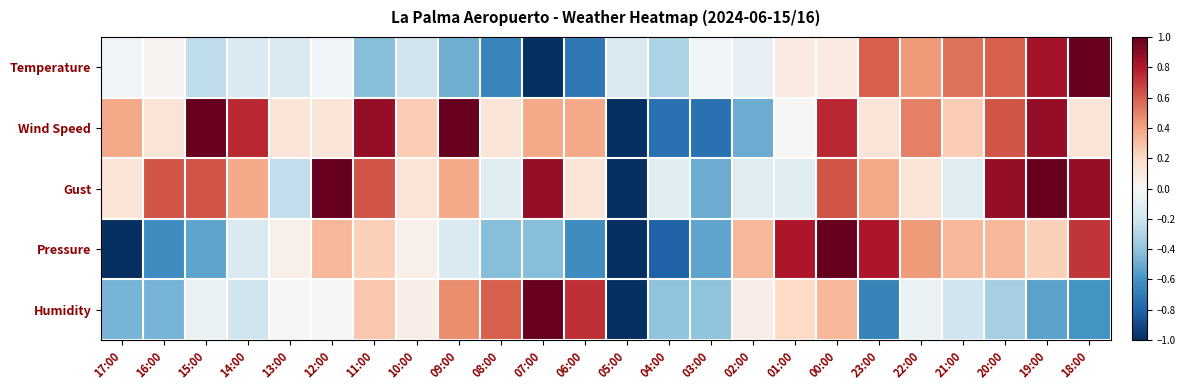

Reading left to right, what are all the values shown in this chart?

Temperature: 17:00=-0.0	16:00=0.0	15:00=-0.3	14:00=-0.1	13:00=-0.1	12:00=-0.0	11:00=-0.4	10:00=-0.2	09:00=-0.5	08:00=-0.7	07:00=-1.0	06:00=-0.7	05:00=-0.1	04:00=-0.3	03:00=-0.0	02:00=-0.1	01:00=0.1	00:00=0.1	23:00=0.6	22:00=0.4	21:00=0.5	20:00=0.6	19:00=0.8	18:00=1.0
Wind Speed: 17:00=0.4	16:00=0.1	15:00=1.0	14:00=0.8	13:00=0.1	12:00=0.1	11:00=0.9	10:00=0.2	09:00=1.0	08:00=0.1	07:00=0.4	06:00=0.4	05:00=-1.0	04:00=-0.8	03:00=-0.8	02:00=-0.5	01:00=0.0	00:00=0.8	23:00=0.1	22:00=0.5	21:00=0.2	20:00=0.6	19:00=0.9	18:00=0.1
Gust: 17:00=0.1	16:00=0.6	15:00=0.6	14:00=0.4	13:00=-0.2	12:00=1.0	11:00=0.6	10:00=0.1	09:00=0.4	08:00=-0.1	07:00=0.9	06:00=0.1	05:00=-1.0	04:00=-0.1	03:00=-0.5	02:00=-0.1	01:00=-0.1	00:00=0.6	23:00=0.4	22:00=0.1	21:00=-0.1	20:00=0.9	19:00=1.0	18:00=0.9
Pressure: 17:00=-1.0	16:00=-0.6	15:00=-0.5	14:00=-0.1	13:00=0.0	12:00=0.3	11:00=0.2	10:00=0.0	09:00=-0.1	08:00=-0.4	07:00=-0.4	06:00=-0.6	05:00=-1.0	04:00=-0.8	03:00=-0.5	02:00=0.3	01:00=0.8	00:00=1.0	23:00=0.8	22:00=0.4	21:00=0.3	20:00=0.3	19:00=0.2	18:00=0.7
Humidity: 17:00=-0.5	16:00=-0.5	15:00=-0.1	14:00=-0.2	13:00=0.0	12:00=0.0	11:00=0.3	10:00=0.1	09:00=0.5	08:00=0.6	07:00=1.0	06:00=0.7	05:00=-1.0	04:00=-0.4	03:00=-0.4	02:00=0.1	01:00=0.2	00:00=0.3	23:00=-0.7	22:00=-0.1	21:00=-0.2	20:00=-0.3	19:00=-0.5	18:00=-0.6